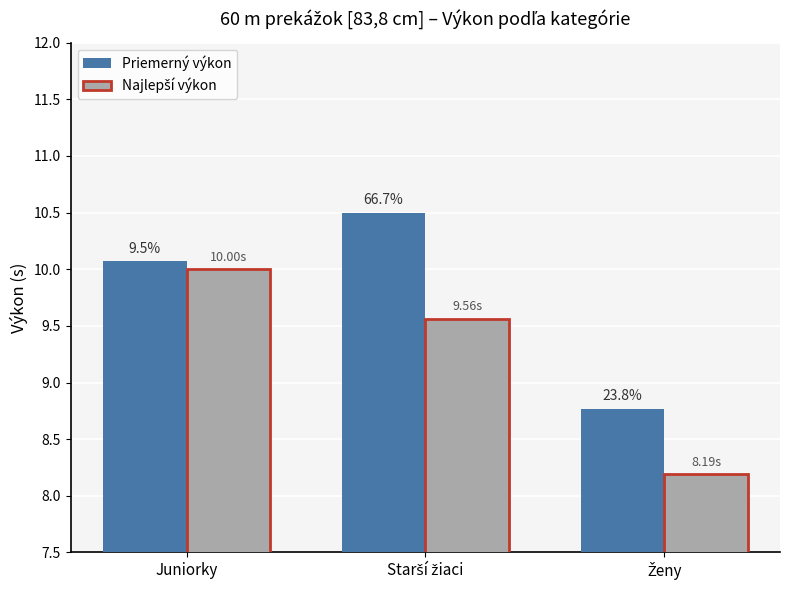

Rank the categories by Najlepší výkon value from lowest to highest.

Ženy, Starší žiaci, Juniorky